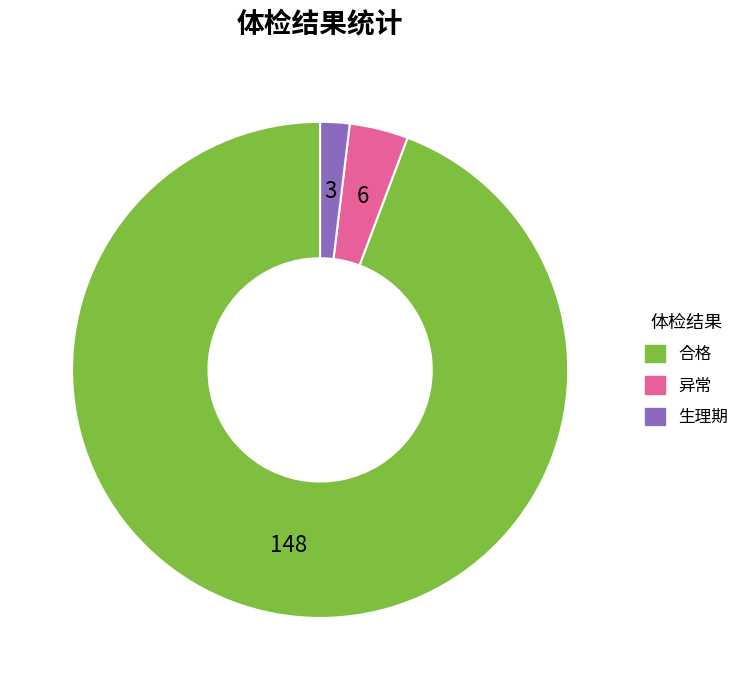

Does any single category account for the majority?

Yes